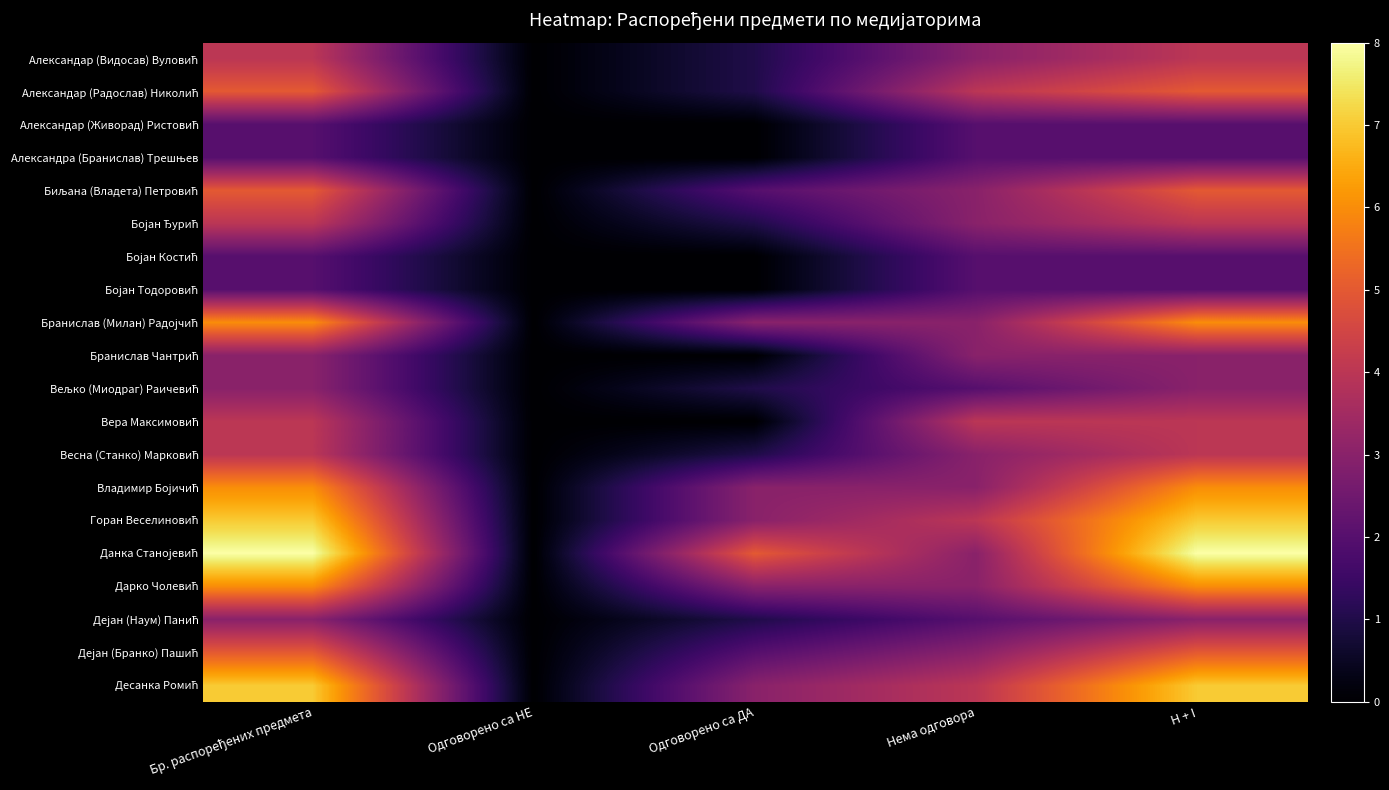

What is the spread (max minus min) of values at H + I?

6